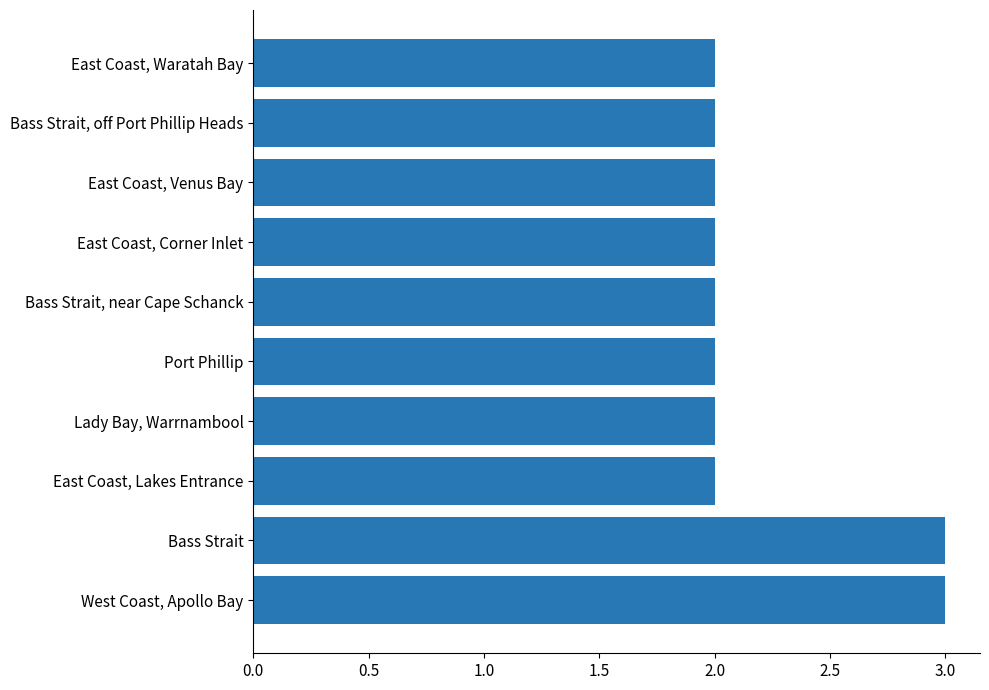

The chart shows a value of 3 at East Coast, Lakes Entrance. True or false?

False